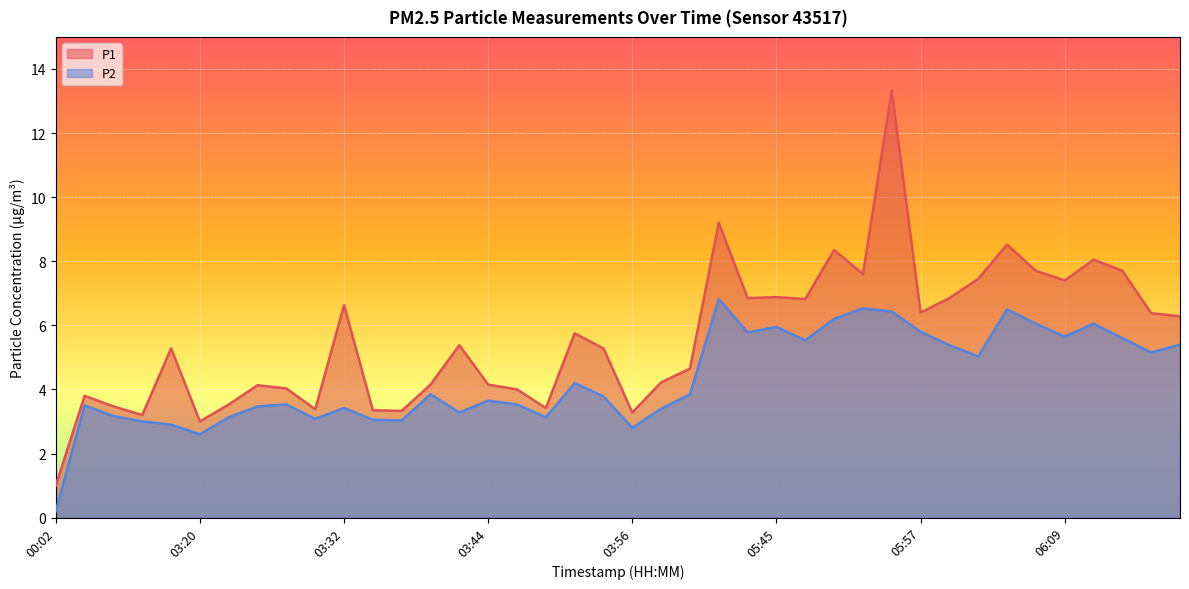

What is the value of the P1 point at the 6th from the left?

3.0